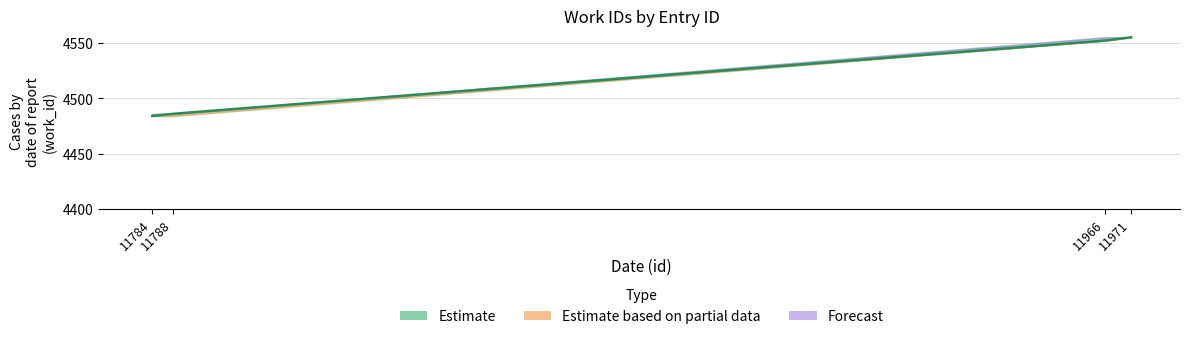

Which category has the lowest value in the work_id_mid series?

11784